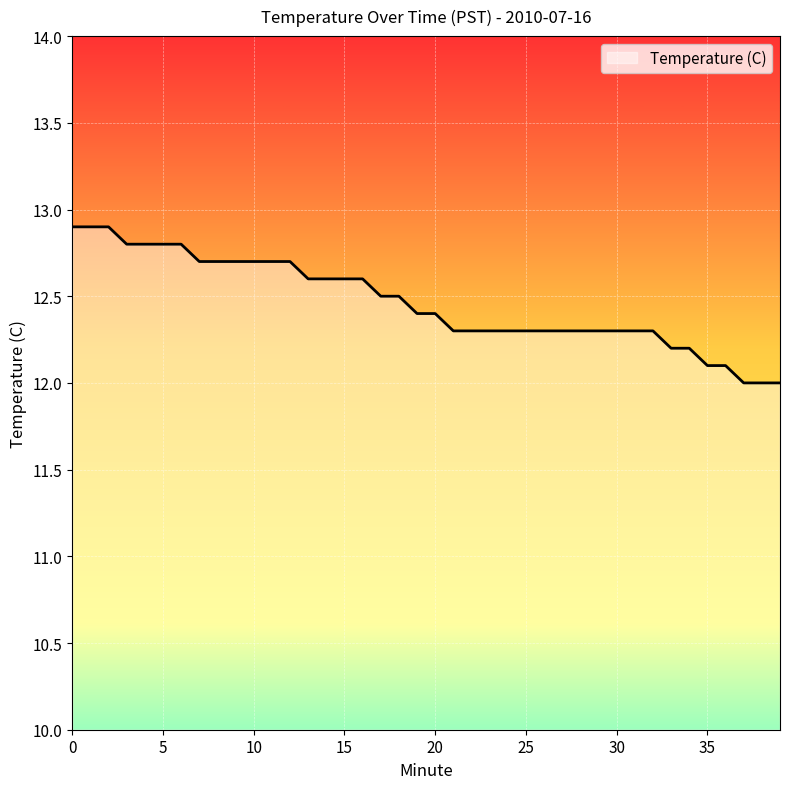

What is the minimum value shown in the chart?

12.0